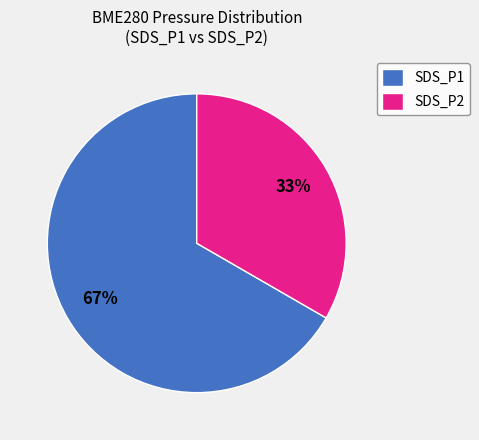

What is the smallest slice in the pie chart?

SDS_P2